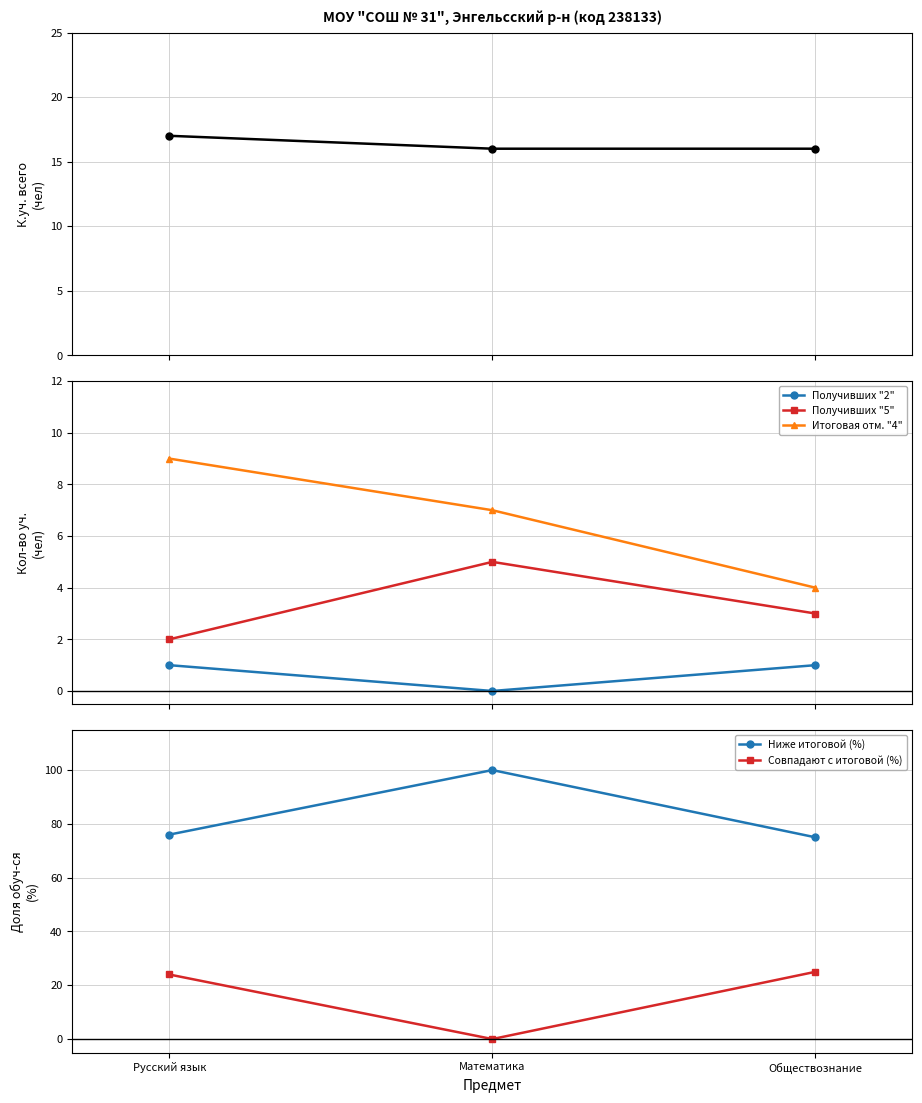

What position from the left is Математика?

2